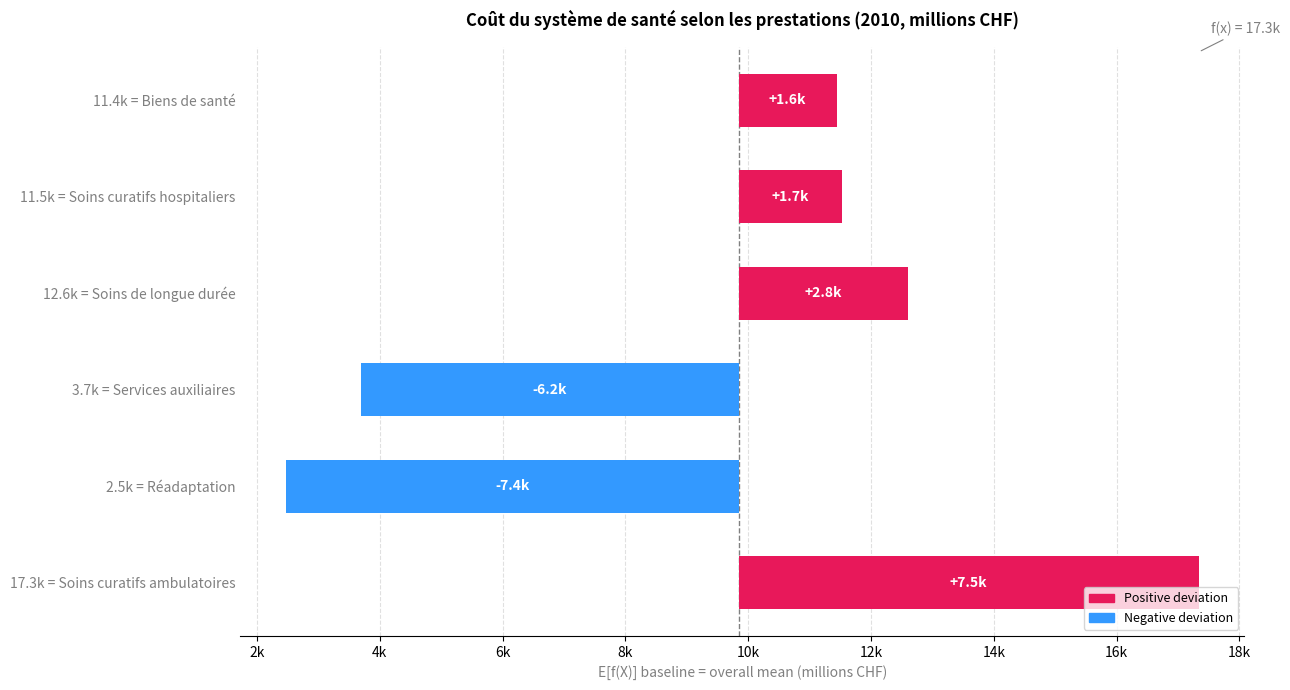

How many bars are there in total?

6